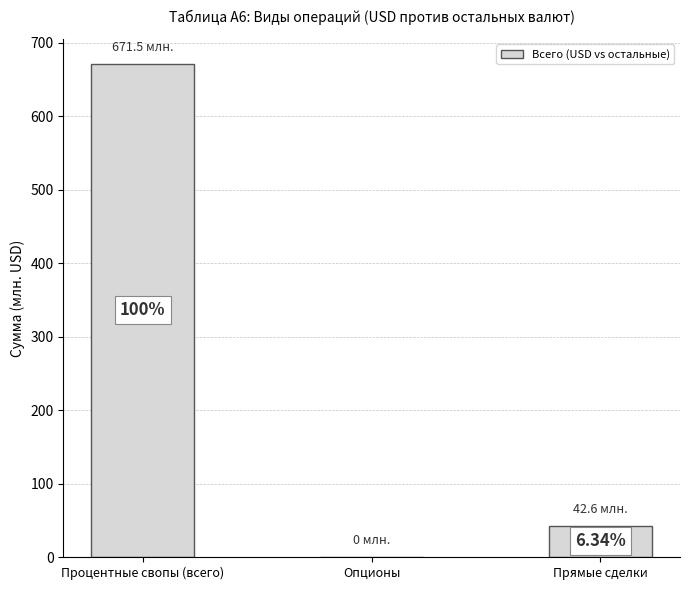

Where does the data first go above 42?

Процентные свопы (всего)